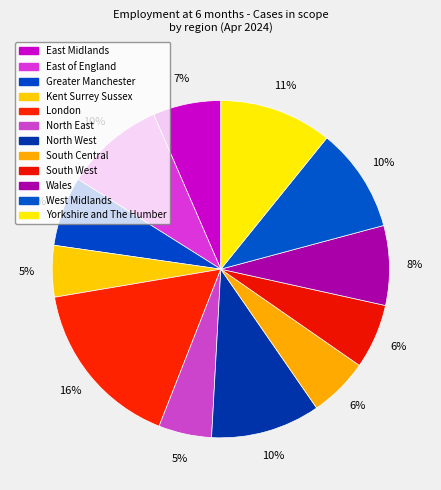

Count the number of slices in the pie.

12